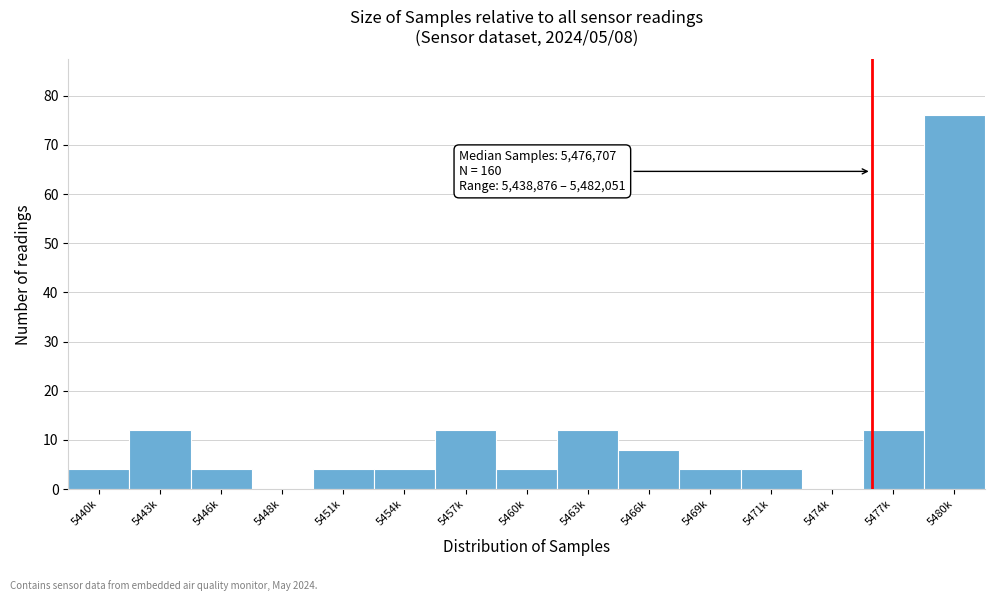

Reading left to right, extract all data points from this chart.

5440k=4	5443k=12	5446k=4	5448k=0	5451k=4	5454k=4	5457k=12	5460k=4	5463k=12	5466k=8	5469k=4	5471k=4	5474k=0	5477k=12	5480k=76